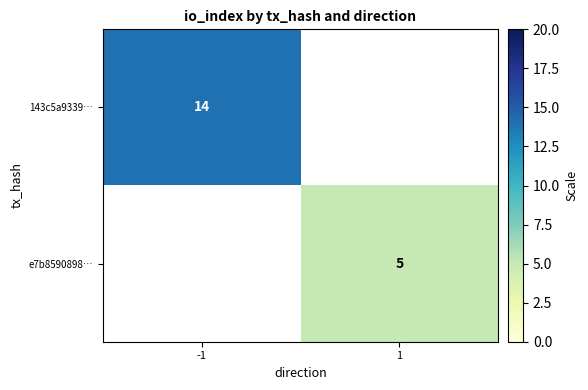

Is the value of e7b8590898… at 1 greater than the value of 143c5a9339… at -1?

No